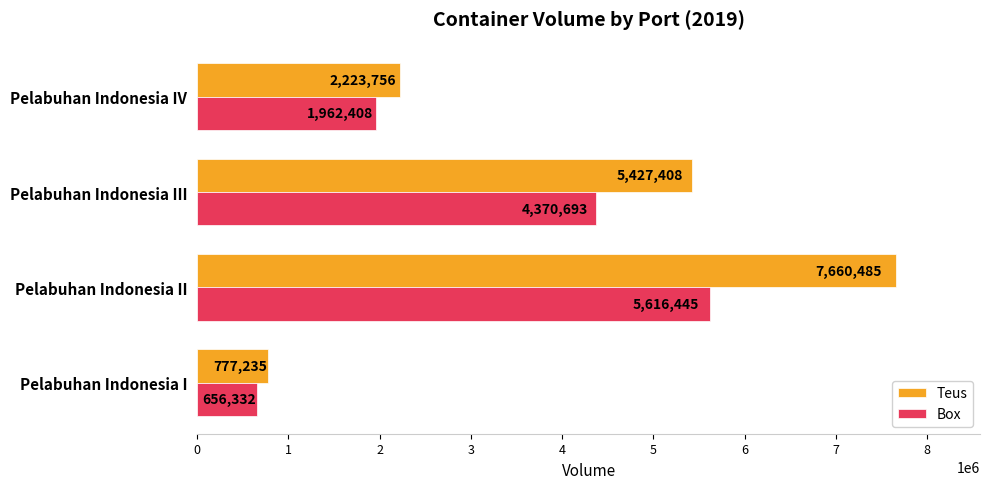

What is the difference between the second highest and minimum values in the Box series?

3714361